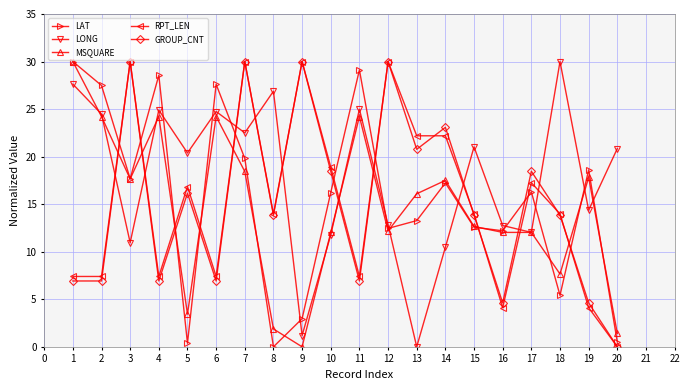

Is this an area chart (filled region under the line)?

No